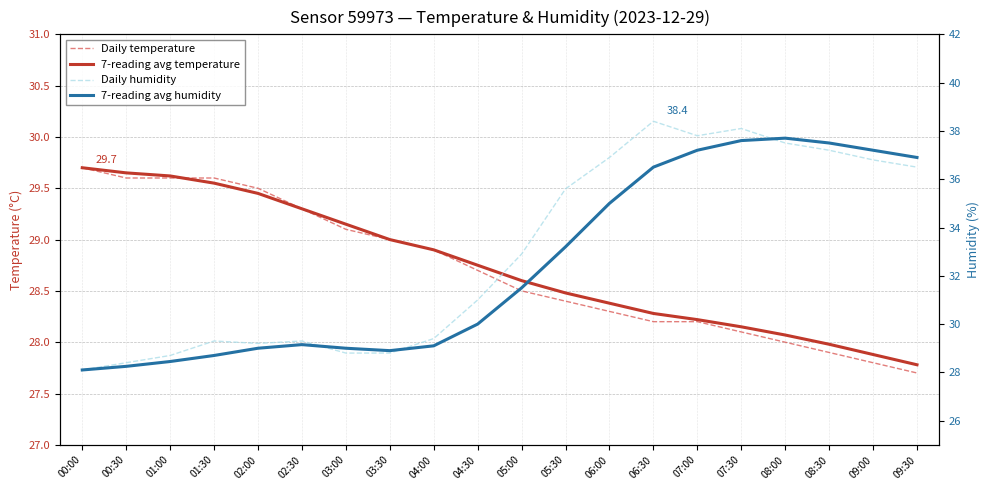

List the labels in order of 7-reading avg temperature value, smallest first.

09:30, 09:00, 08:30, 08:00, 07:30, 07:00, 06:30, 06:00, 05:30, 05:00, 04:30, 04:00, 03:30, 03:00, 02:30, 02:00, 01:30, 01:00, 00:30, 00:00